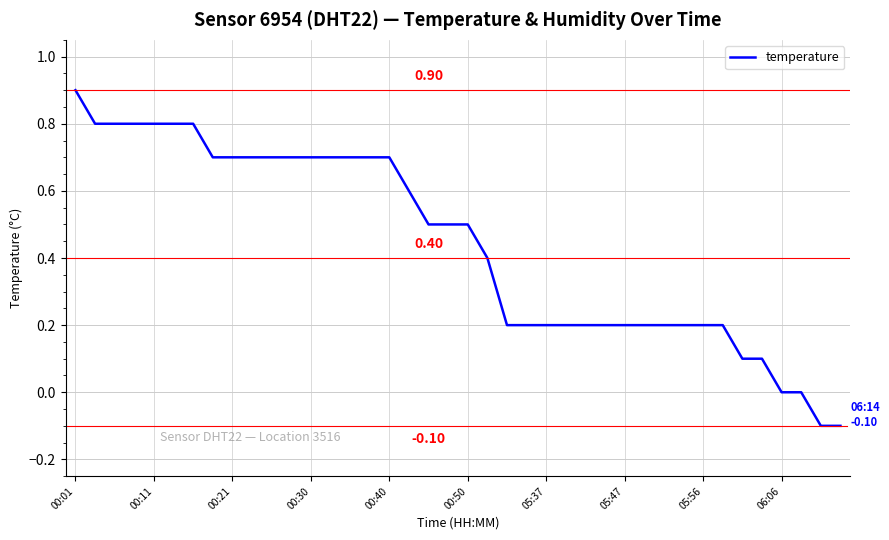

Reading left to right, extract all data points from this chart.

0.9	0.8	0.8	0.8	0.8	0.8	0.8	0.7	0.7	0.7	0.7	0.7	0.7	0.7	0.7	0.7	0.7	0.6	0.5	0.5	0.5	0.4	0.2	0.2	0.2	0.2	0.2	0.2	0.2	0.2	0.2	0.2	0.2	0.2	0.1	0.1	0.0	0.0	-0.1	-0.1